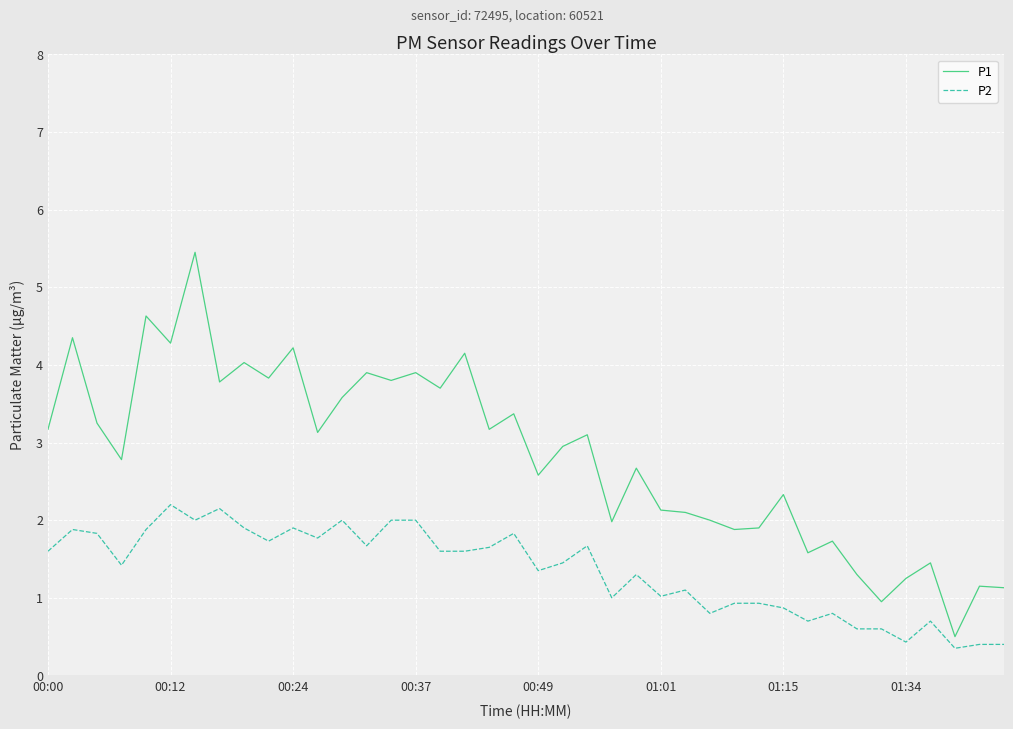

List the series in order of their overall mean, highest first.

P1, P2